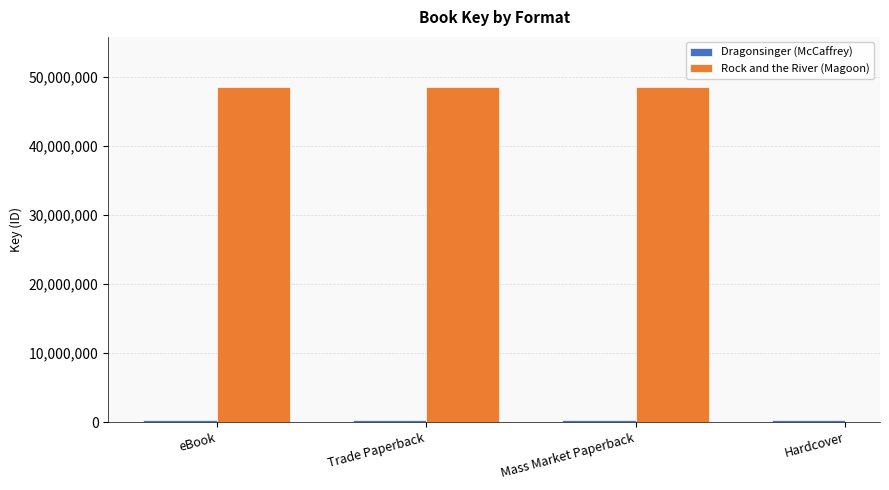

What is the label of the 4th bar from the right?

eBook